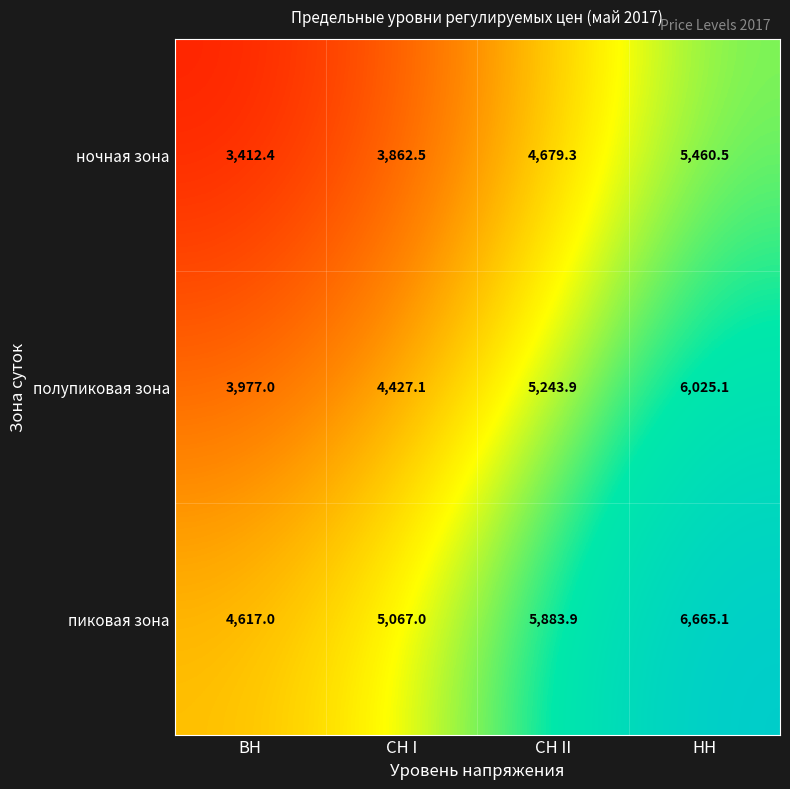

Reading right to left, extract all data points from this chart.

ночная зона: НН=5460.5	СН II=4679.3	СН I=3862.5	ВН=3412.4
полупиковая зона: НН=6025.1	СН II=5243.9	СН I=4427.1	ВН=3977.0
пиковая зона: НН=6665.1	СН II=5883.9	СН I=5067.0	ВН=4617.0